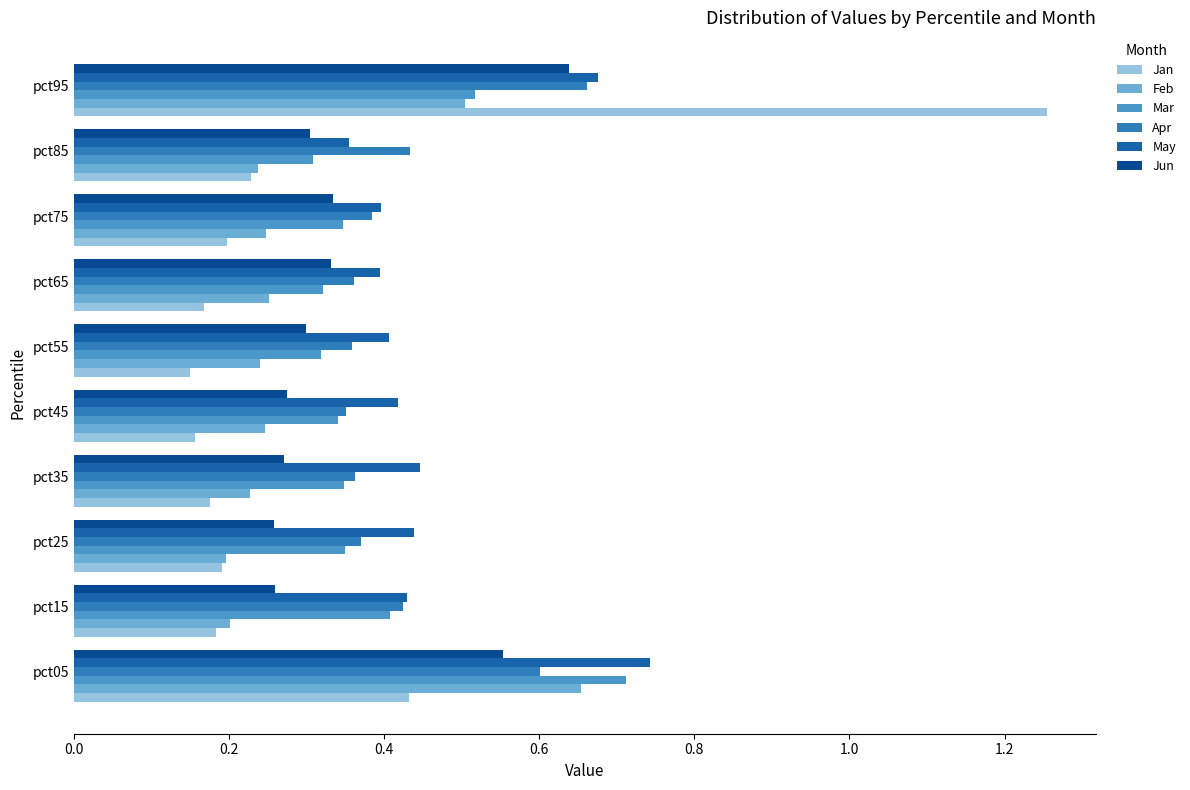

How many series are shown in this chart?

6